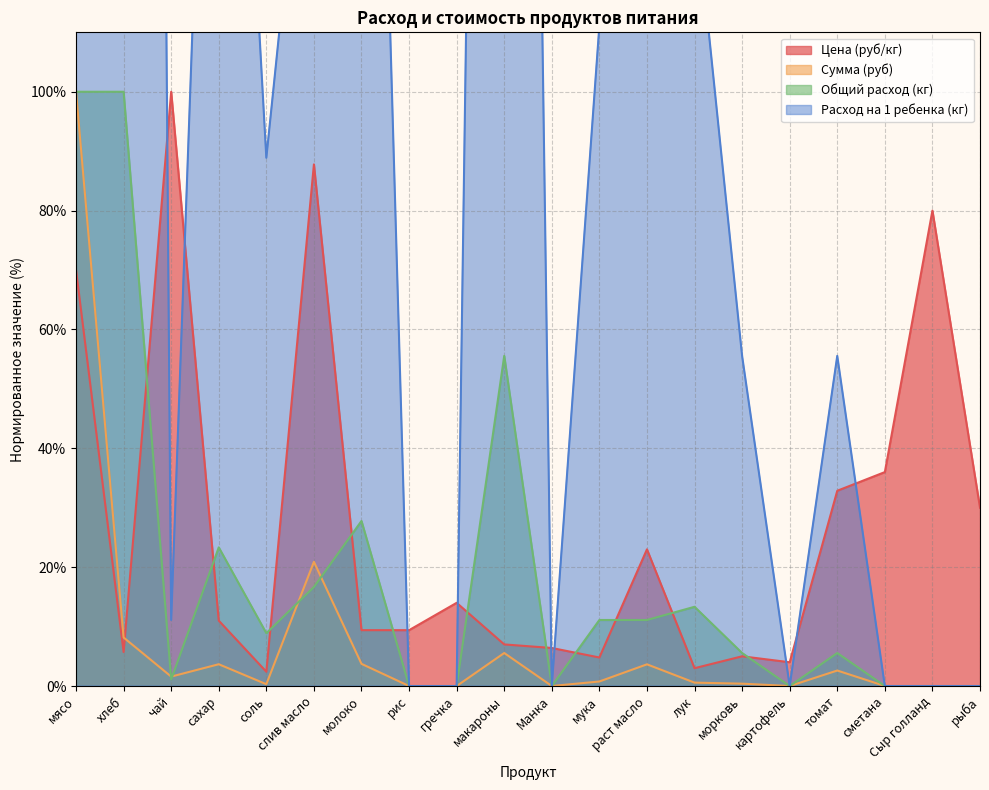

In Сумма (руб), how many points are lower than both neighbors (excluding endpoints)?

4